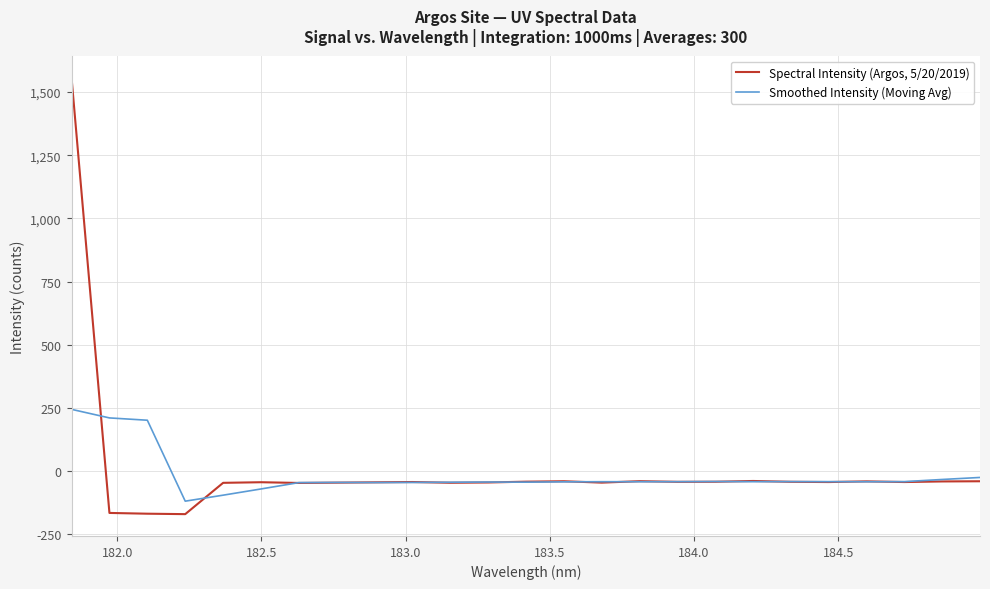

Rank the series by their average value, from lowest to highest.

Smoothed Intensity (Moving Avg), Spectral Intensity (Argos, 5/20/2019)